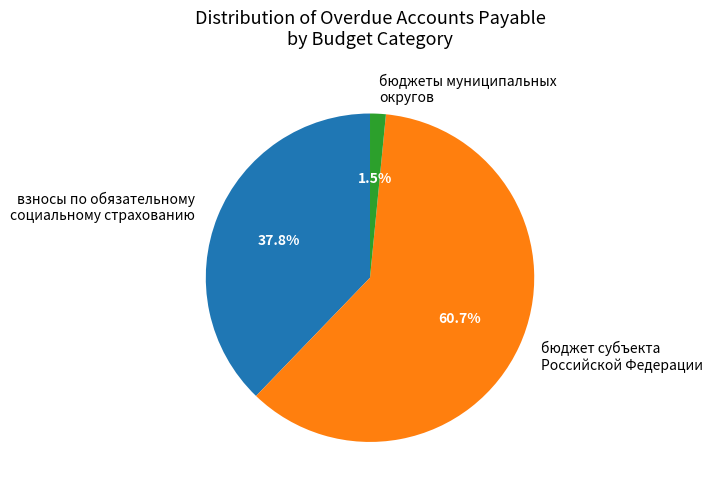

Is there a majority slice in this chart?

Yes